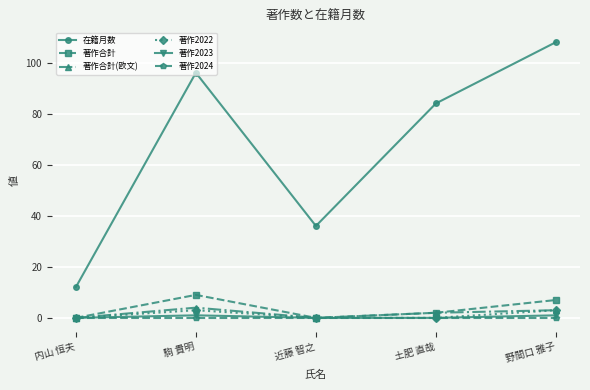

How many interior local peaks does the 在籍月数 series have?

1